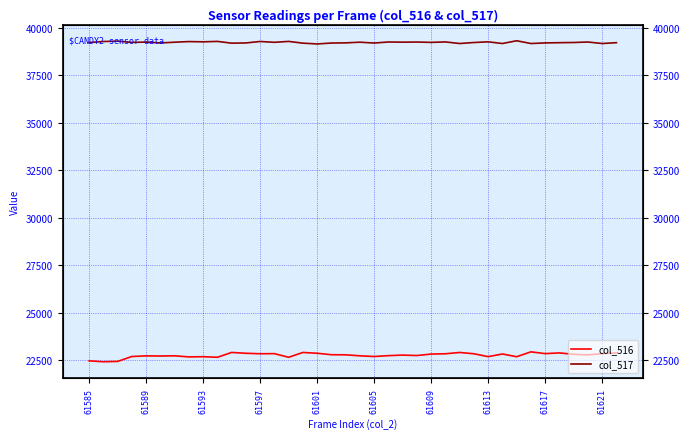

Reading left to right, what are all the values shown in this chart?

col_516: 22456	22410	22427	22686	22719	22711	22722	22665	22675	22645	22899	22856	22831	22837	22645	22899	22857	22780	22775	22722	22685	22731	22760	22737	22814	22830	22898	22831	22678	22818	22674	22931	22838	22875	22801	22771	22838	22875
col_517: 39233	39288	39306	39240	39258	39212	39251	39284	39271	39293	39201	39212	39289	39245	39293	39201	39159	39207	39216	39251	39208	39262	39253	39260	39241	39266	39182	39235	39270	39182	39327	39182	39213	39226	39235	39261	39182	39226